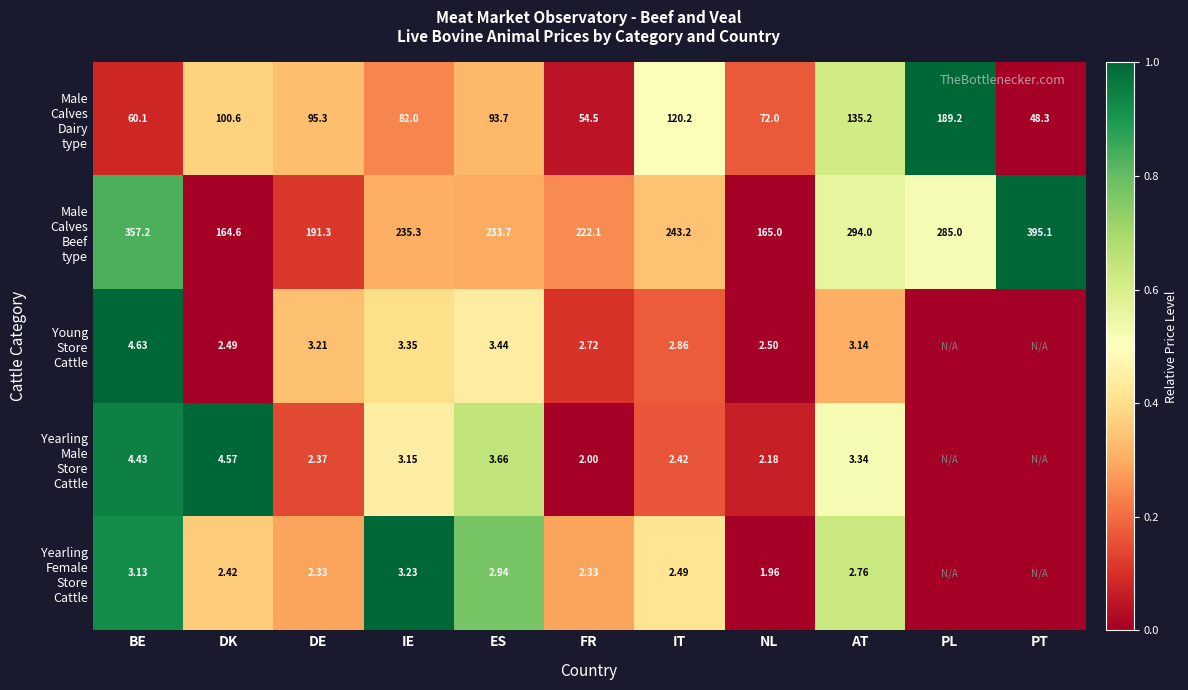

At which label does Yearling Male Store Cattle first exceed 0?

BE